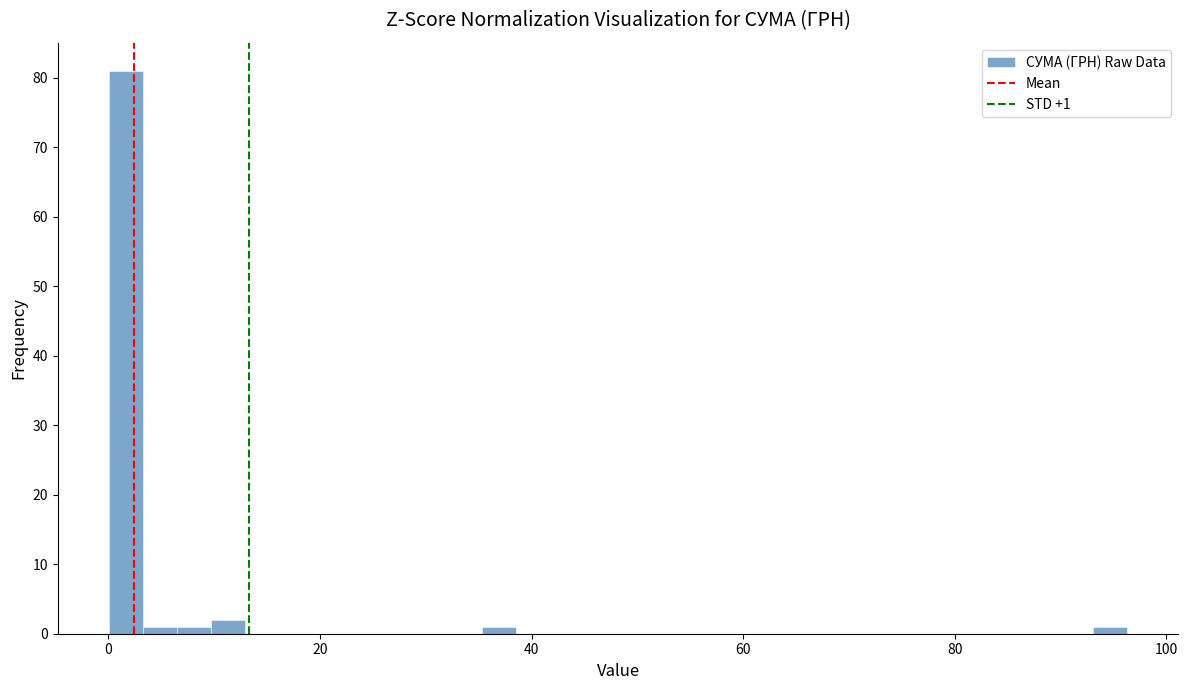

Read against the x-axis, roughly where is the centre of the tallest bar?

2